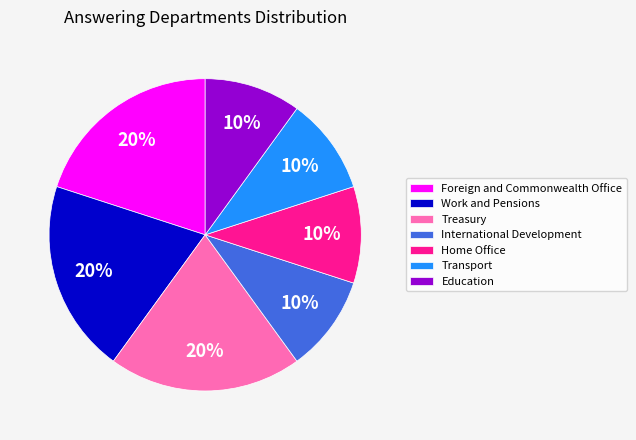

Which has a higher value, Foreign and Commonwealth Office or Home Office?

Foreign and Commonwealth Office